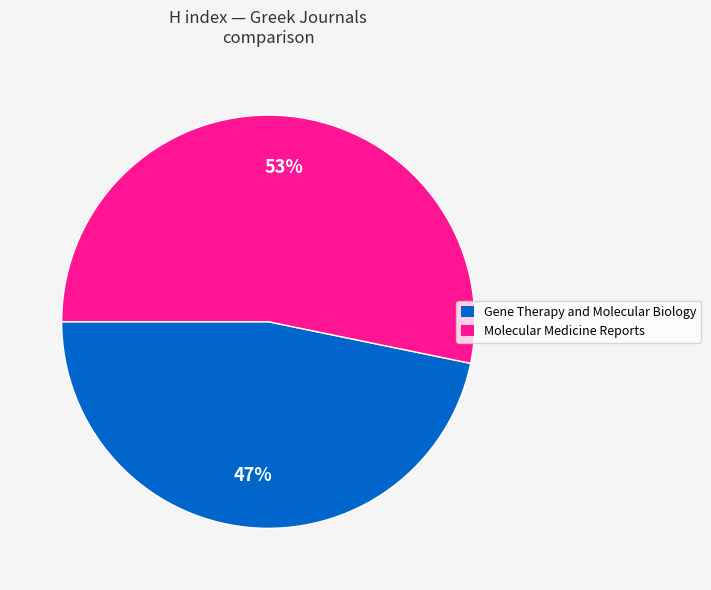

What is the ratio of the value at Molecular Medicine Reports to the value at Gene Therapy and Molecular Biology?

1.1